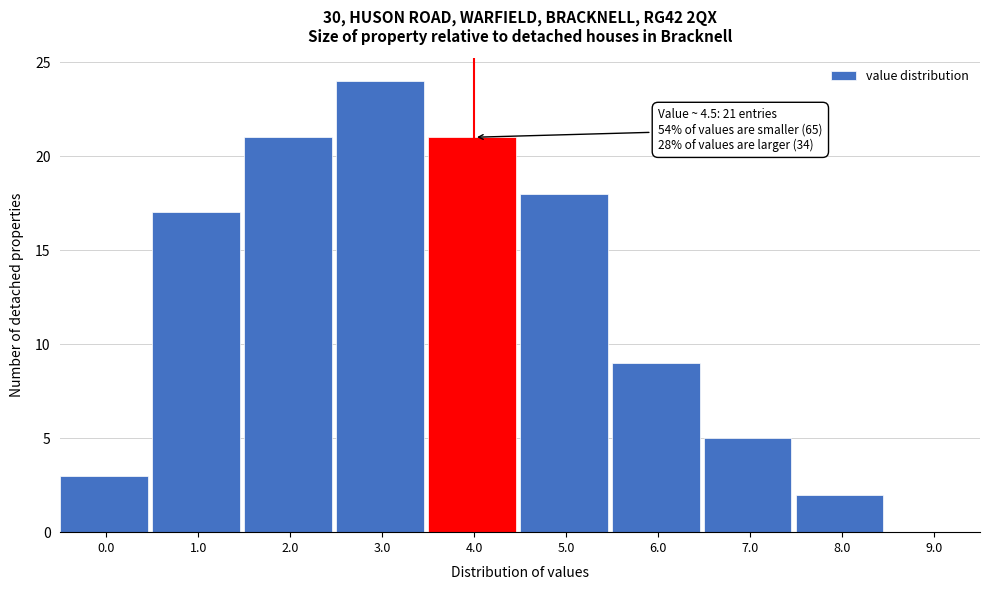

Reading right to left, what are all the values shown in this chart?

9.0=0	8.0=2	7.0=5	6.0=9	5.0=18	4.0=21	3.0=24	2.0=21	1.0=17	0.0=3